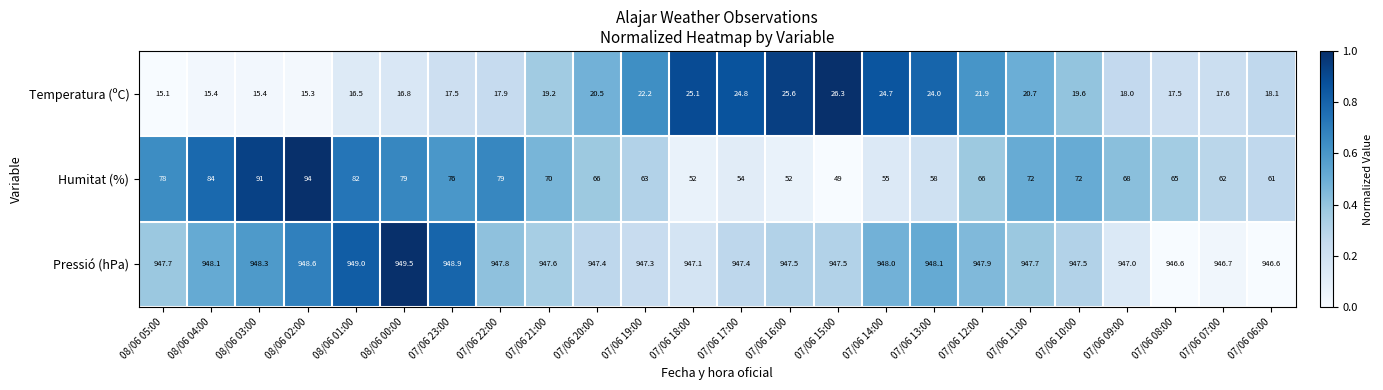

What is the total value across all series at 08/06 05:00?

1040.8